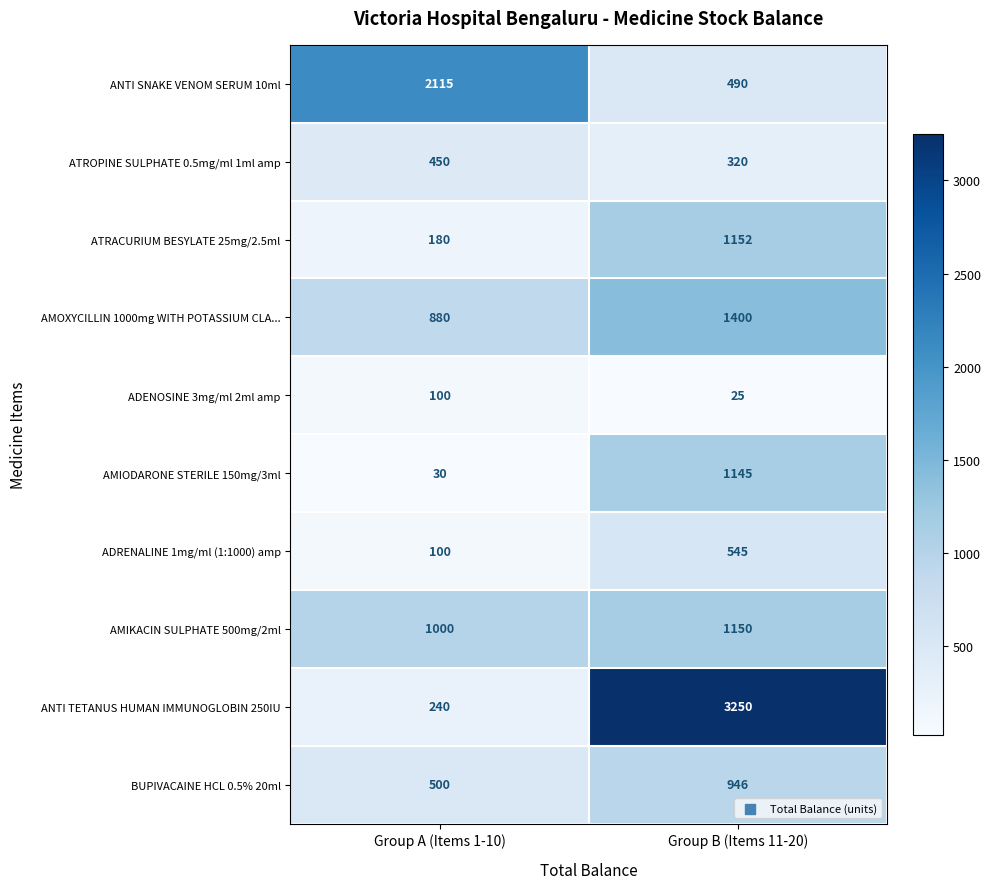

Which series has the largest total across all categories?

ANTI TETANUS HUMAN IMMUNOGLOBIN 250IU